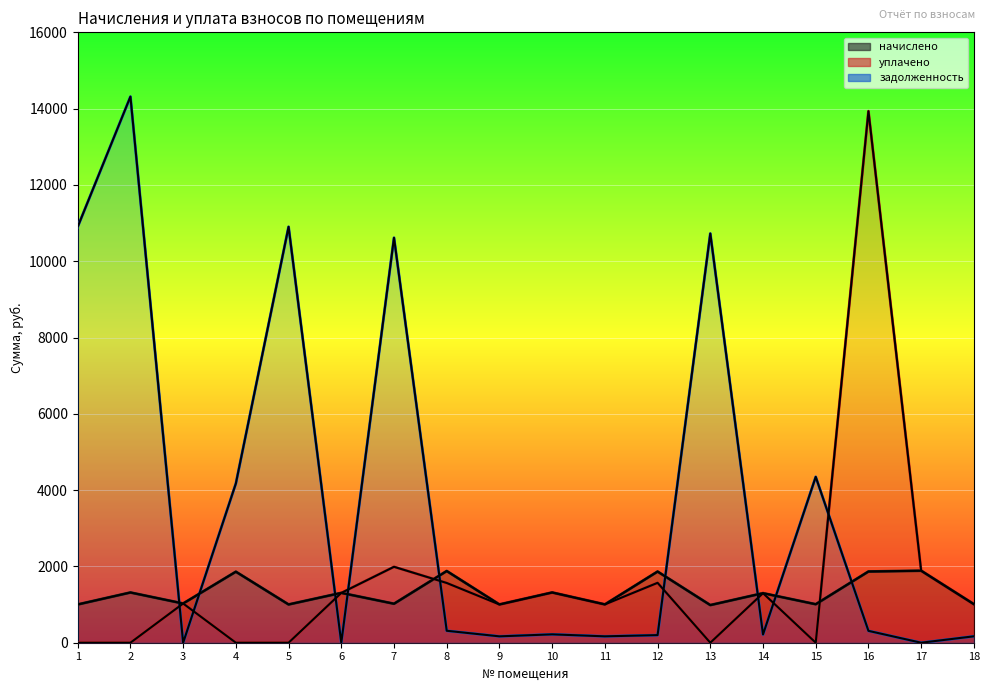

Where does the начислено series first go above 1298?

2